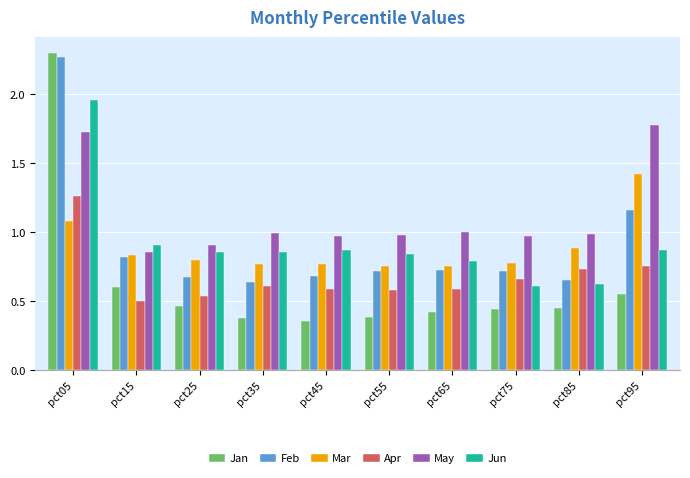

Which series has the largest range (max minus min)?

Jan